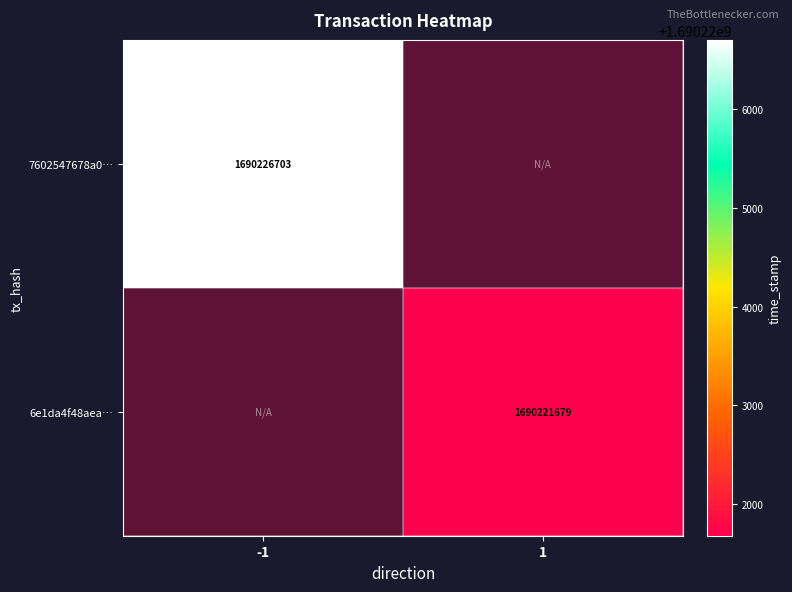

The value of 7602547678a0… at -1 is 1690226703. True or false?

True